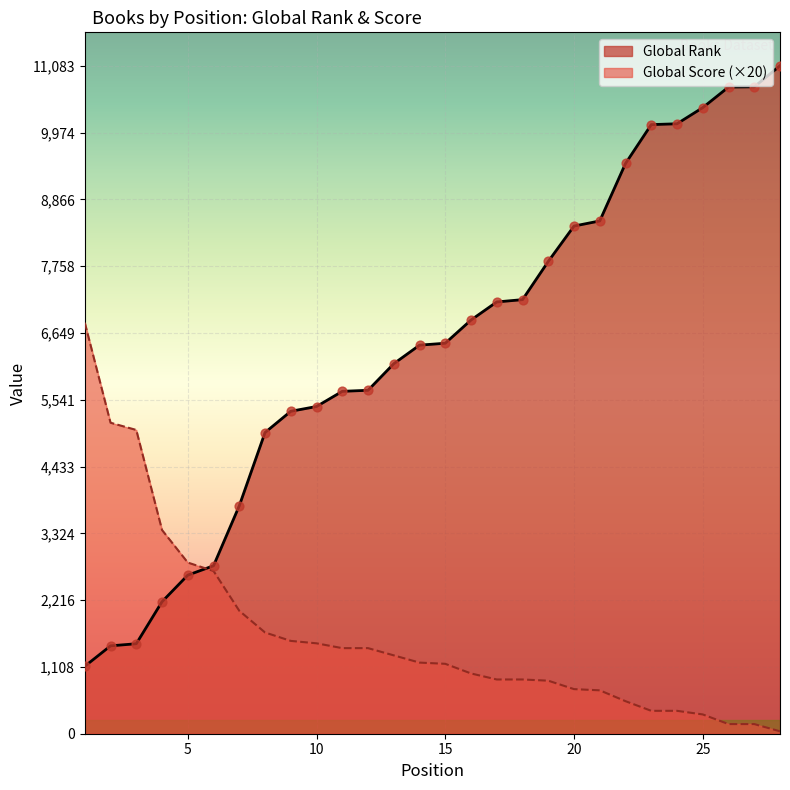

Which series has the largest total across all categories?

Global Rank